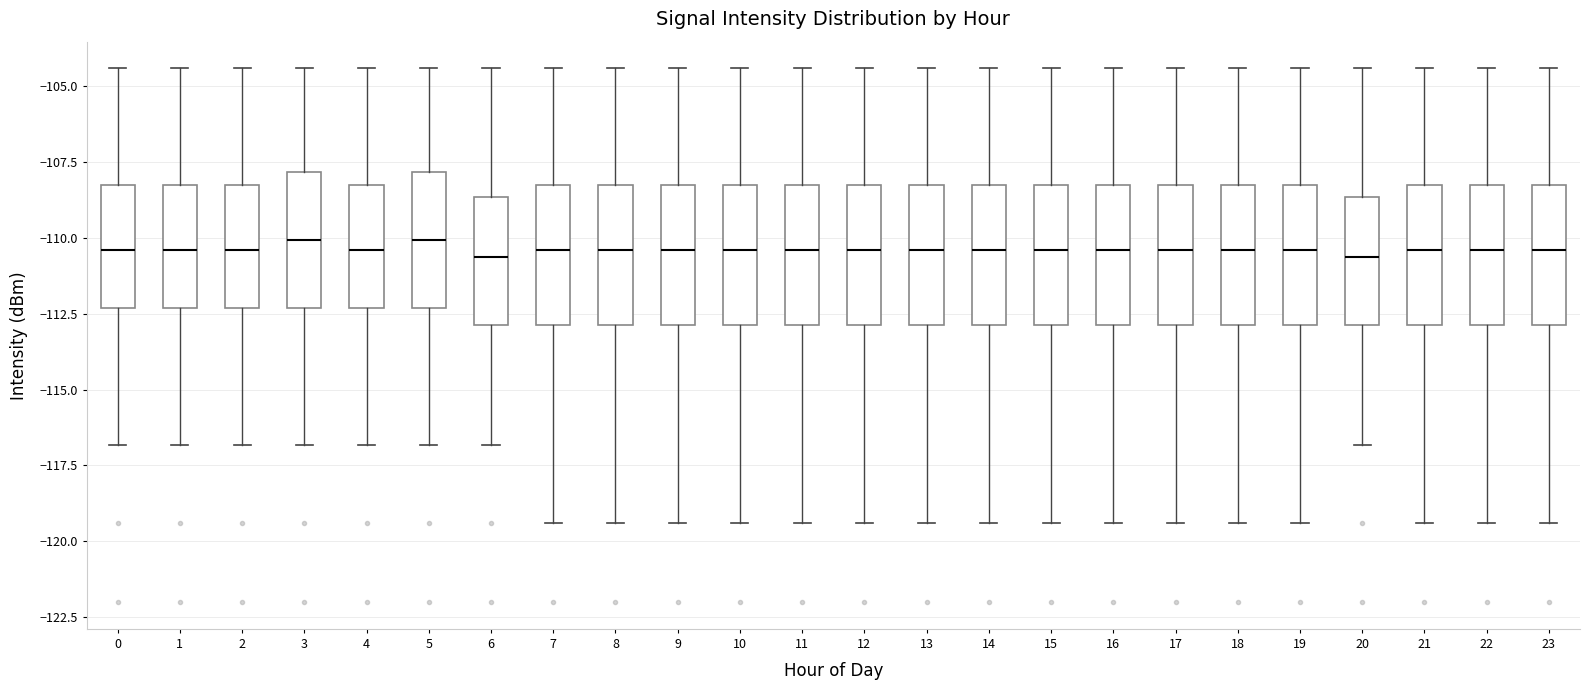

Reading left to right, transcribe this box plot: for each box, give where its median line is, the range the box spans, and where its two whiskers end, as read against the y-axis. The values are not printed on the chart, so give them approximately, as read against the axis.

0: median -110.5, box -112.5 to -108.5, whiskers -117.0 to -104.5
1: median -110.5, box -112.5 to -108.5, whiskers -117.0 to -104.5
2: median -110.5, box -112.5 to -108.5, whiskers -117.0 to -104.5
3: median -110.0, box -112.5 to -108.0, whiskers -117.0 to -104.5
4: median -110.5, box -112.5 to -108.5, whiskers -117.0 to -104.5
5: median -110.0, box -112.5 to -108.0, whiskers -117.0 to -104.5
6: median -110.5, box -113.0 to -108.5, whiskers -117.0 to -104.5
7: median -110.5, box -113.0 to -108.5, whiskers -119.5 to -104.5
8: median -110.5, box -113.0 to -108.5, whiskers -119.5 to -104.5
9: median -110.5, box -113.0 to -108.5, whiskers -119.5 to -104.5
10: median -110.5, box -113.0 to -108.5, whiskers -119.5 to -104.5
11: median -110.5, box -113.0 to -108.5, whiskers -119.5 to -104.5
12: median -110.5, box -113.0 to -108.5, whiskers -119.5 to -104.5
13: median -110.5, box -113.0 to -108.5, whiskers -119.5 to -104.5
14: median -110.5, box -113.0 to -108.5, whiskers -119.5 to -104.5
15: median -110.5, box -113.0 to -108.5, whiskers -119.5 to -104.5
16: median -110.5, box -113.0 to -108.5, whiskers -119.5 to -104.5
17: median -110.5, box -113.0 to -108.5, whiskers -119.5 to -104.5
18: median -110.5, box -113.0 to -108.5, whiskers -119.5 to -104.5
19: median -110.5, box -113.0 to -108.5, whiskers -119.5 to -104.5
20: median -110.5, box -113.0 to -108.5, whiskers -117.0 to -104.5
21: median -110.5, box -113.0 to -108.5, whiskers -119.5 to -104.5
22: median -110.5, box -113.0 to -108.5, whiskers -119.5 to -104.5
23: median -110.5, box -113.0 to -108.5, whiskers -119.5 to -104.5